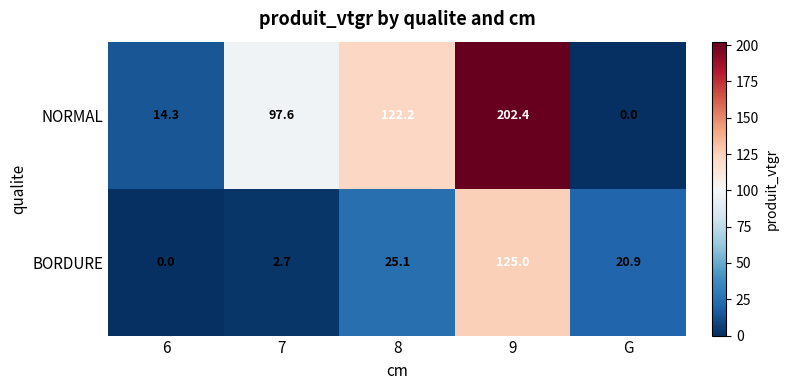

Reading left to right, what are all the values shown in this chart?

NORMAL: 14.3	97.6	122.2	202.4	0.0
BORDURE: 0.0	2.7	25.1	125.0	20.9